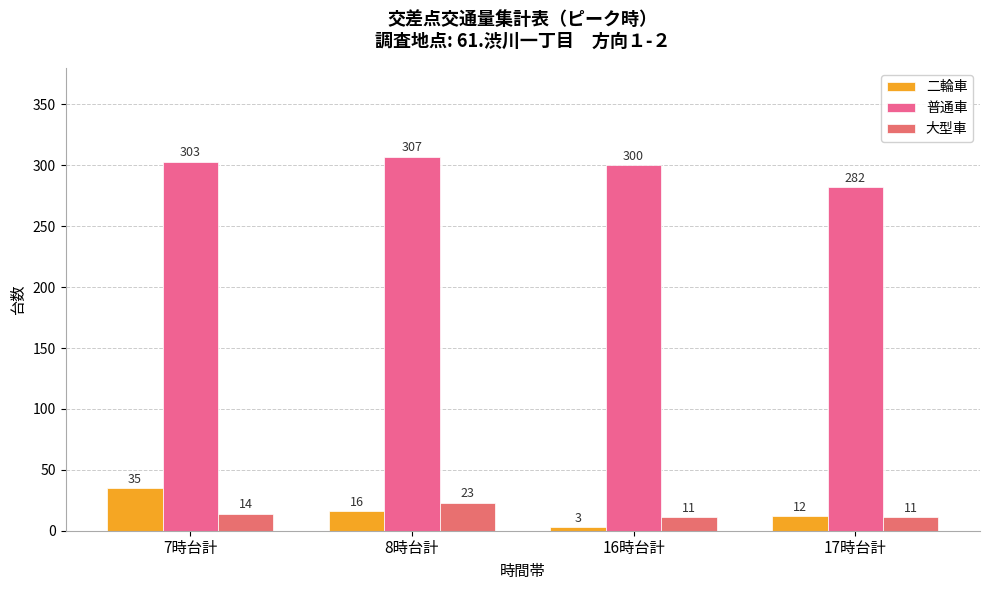

What position from the left is 7時台計?

1